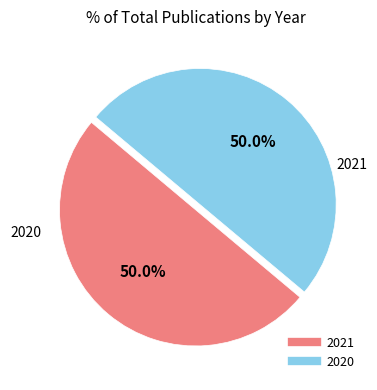

The 2021 slice represents 50% of the pie. True or false?

True